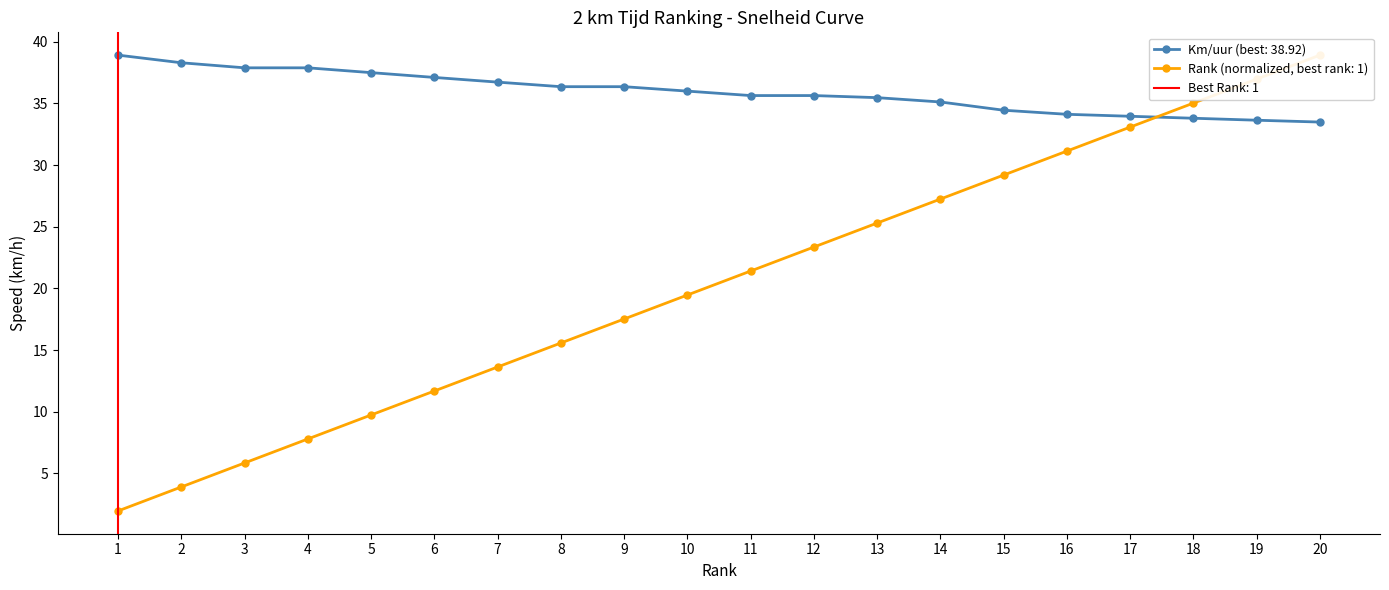

The Km/uur (best: 38.92) series shows 33.5 at 20. True or false?

True